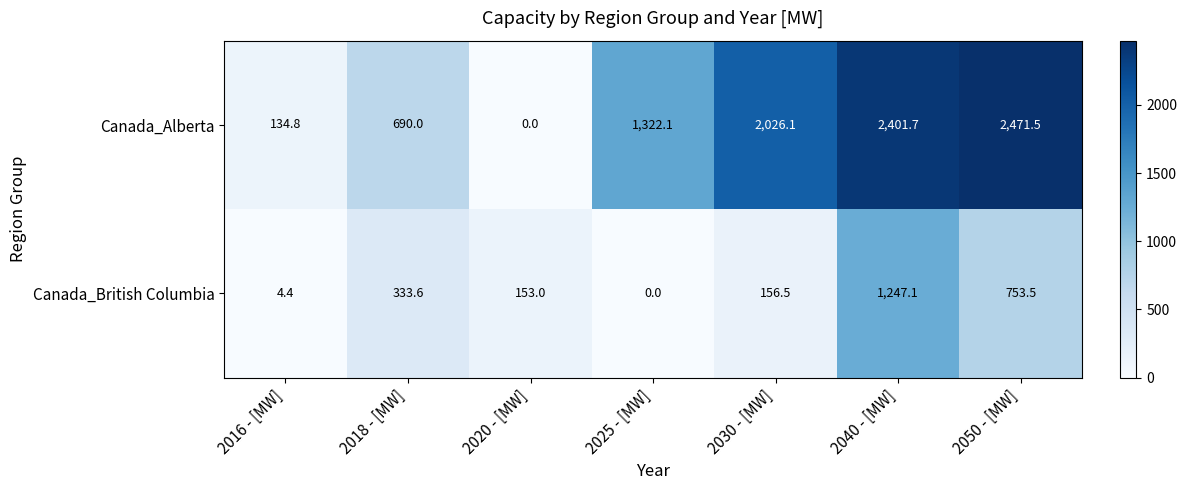

Rank the series by their maximum value, from lowest to highest.

Canada_British Columbia, Canada_Alberta